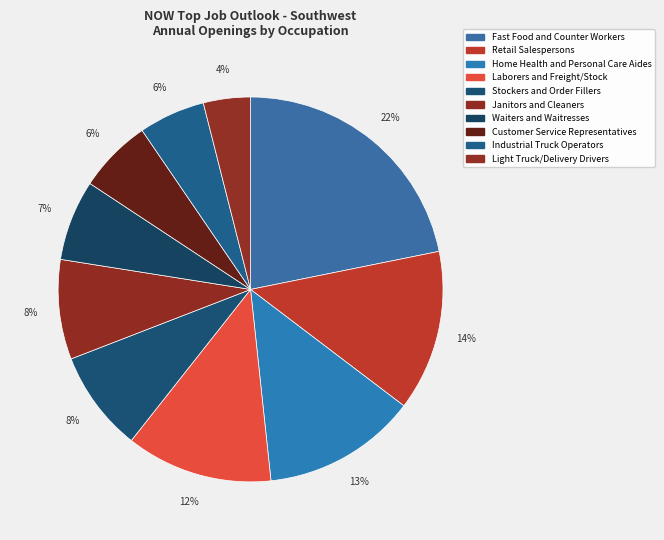

Is Waiters and Waitresses the majority of the pie?

No